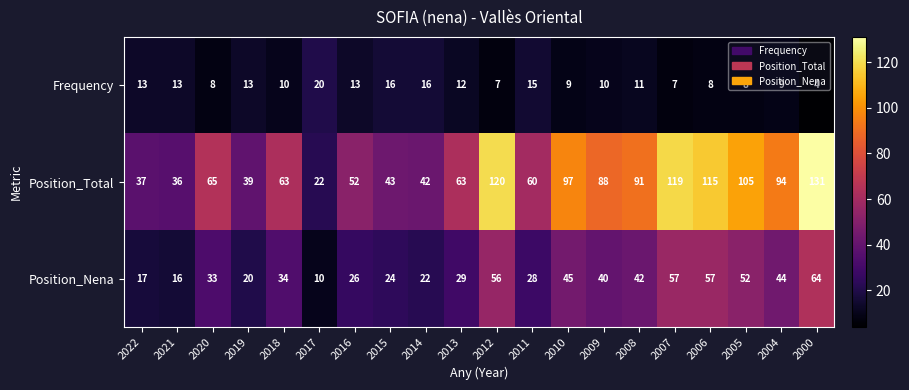

What is the total value across all series at 2016?

91